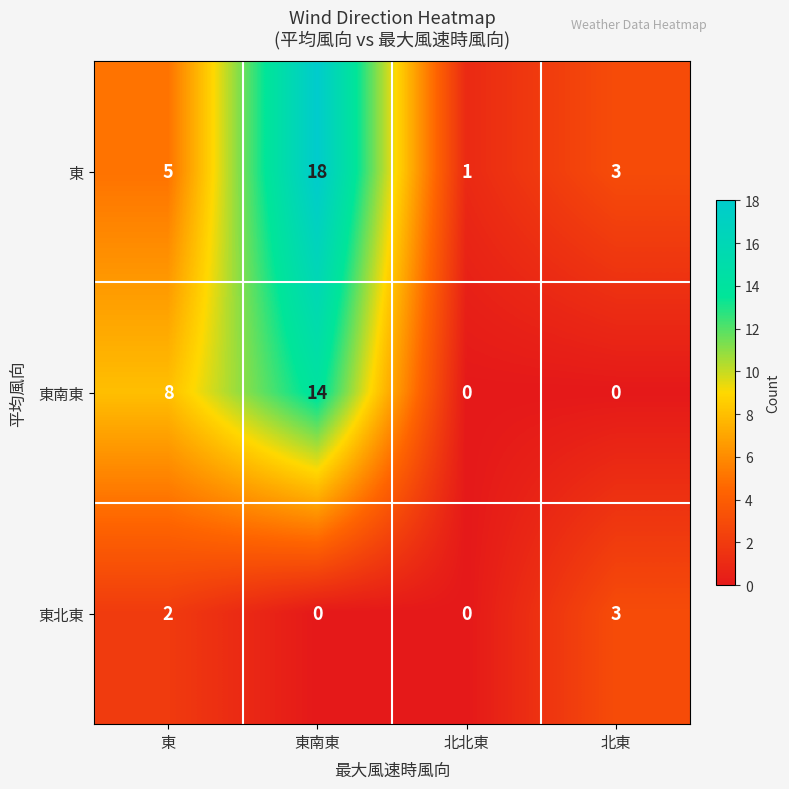

Reading left to right, extract all data points from this chart.

東: 5	18	1	3
東南東: 8	14	0	0
東北東: 2	0	0	3